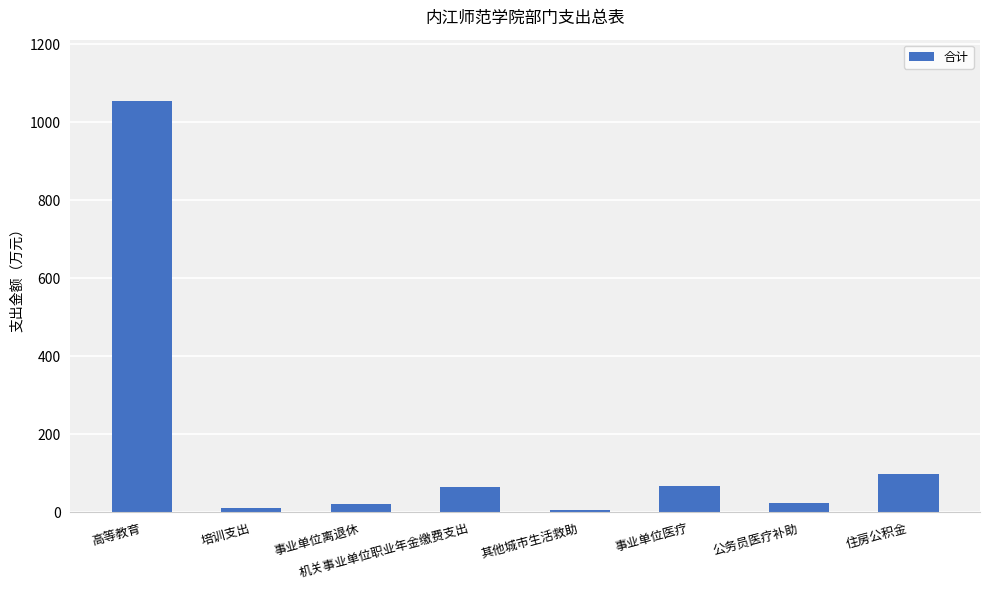

Where is the data nearest to the value 530?

住房公积金